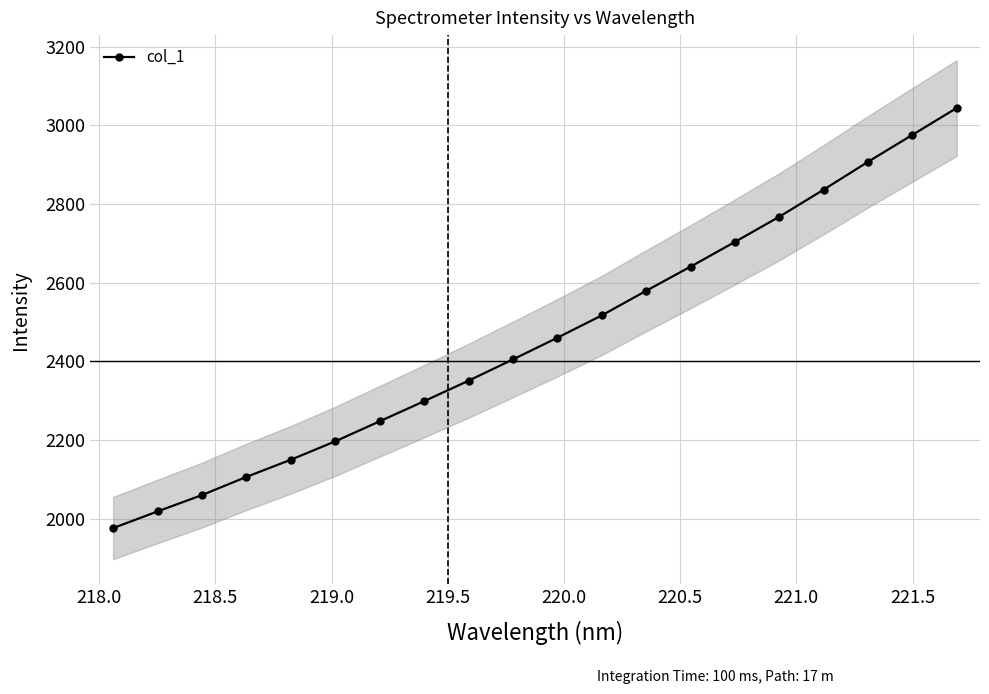

What is the greatest value displayed?

3044.2